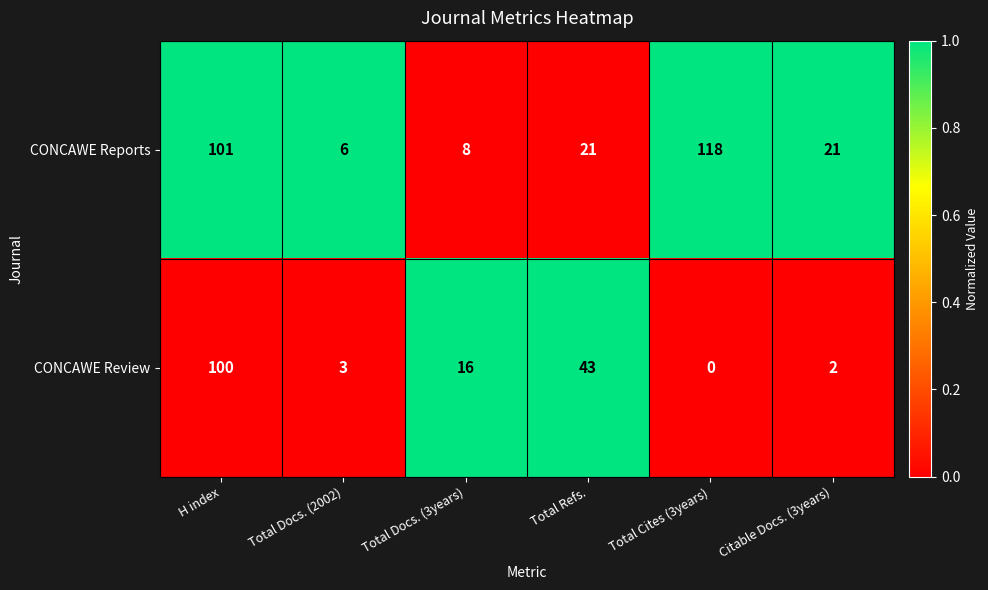

What is the maximum value shown in the chart?

118